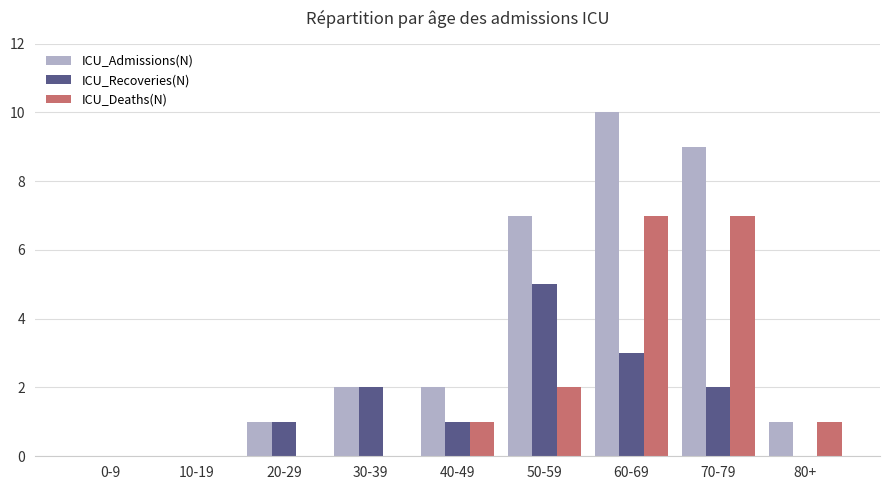

What is the sum of all ICU_Recoveries(N) values?

14